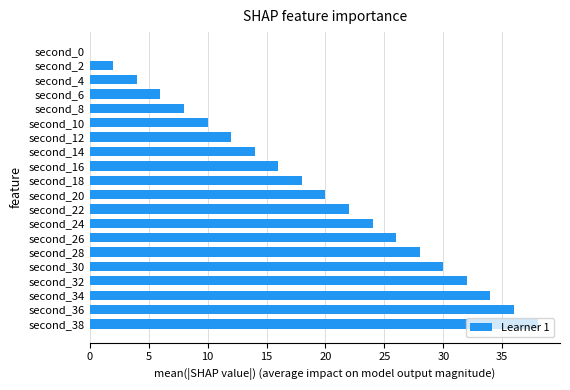

How many categories are shown in the chart?

20